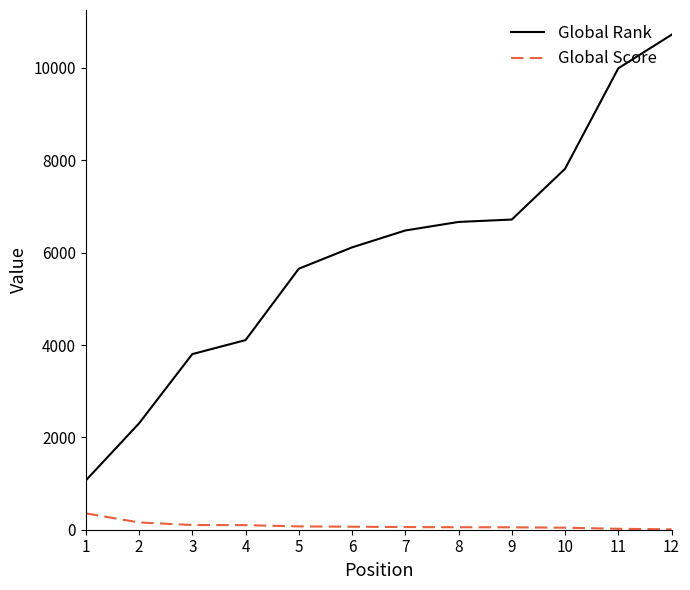

What are all the series names shown in the legend?

Global Rank, Global Score